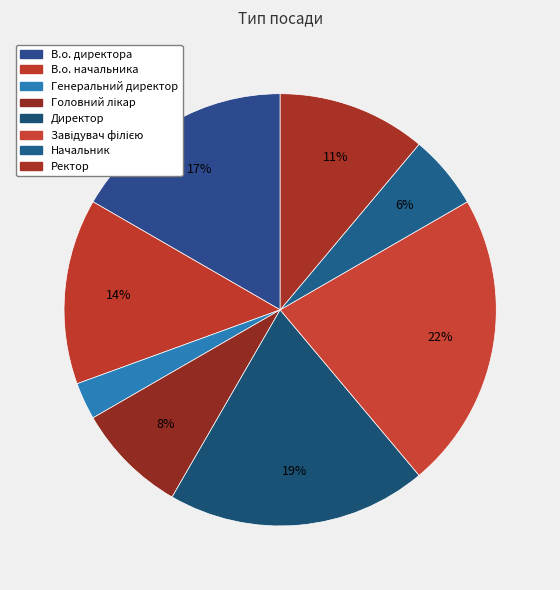

How many slices are in this pie chart?

8